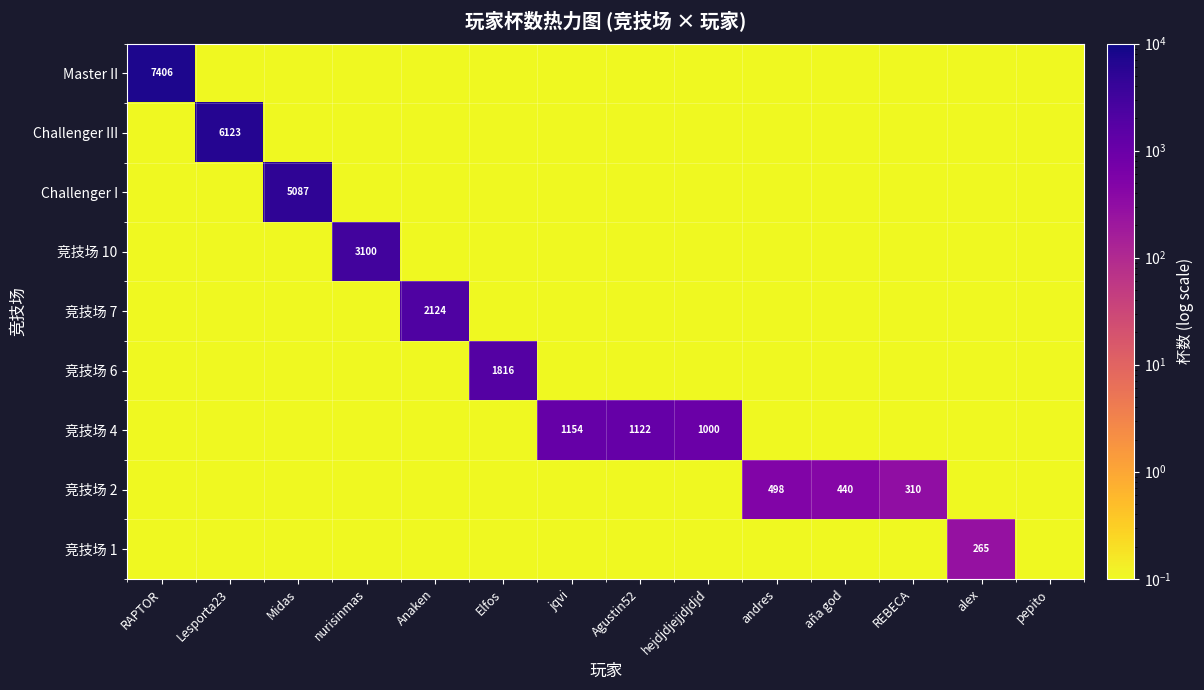

At which category is the sum across all series the highest?

RAPTOR